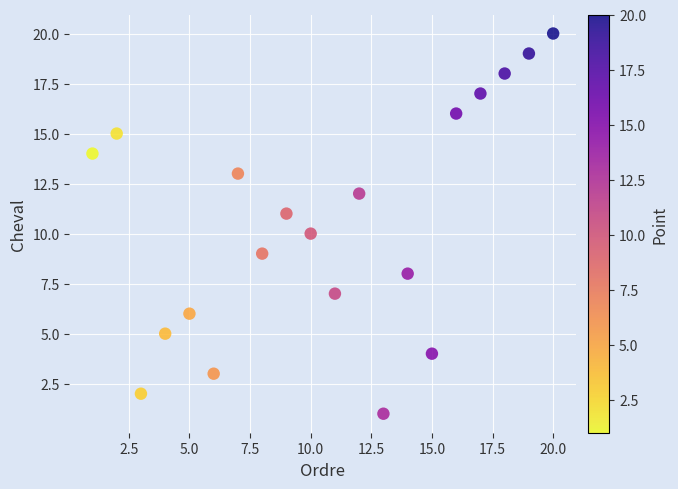

What is the range of X values (max minus min)?

19